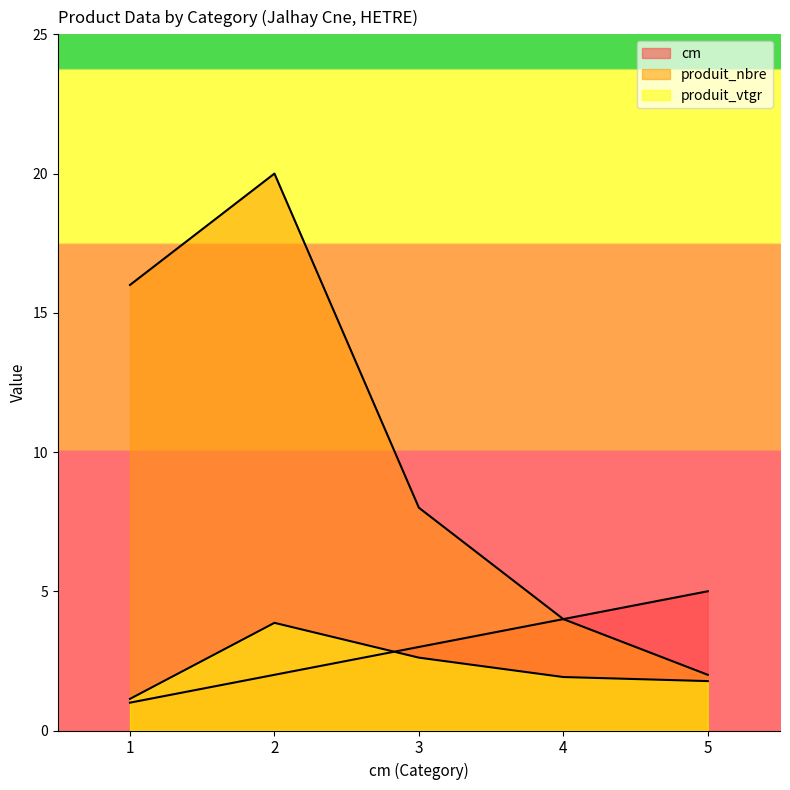

Where do produit_vtgr and cm first cross each other?

2 and 3